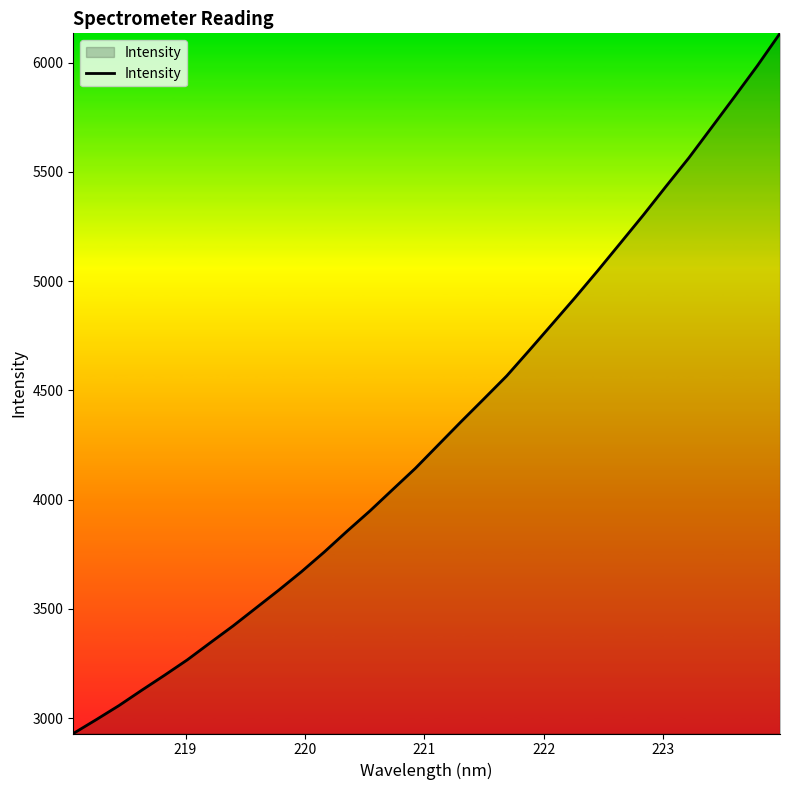

What is the difference between the maximum and minimum values?

3205.4